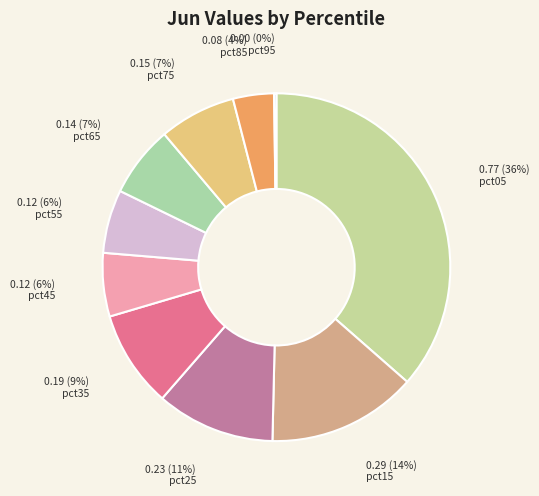

True or false: pct55 accounts for 6% of the total.

True